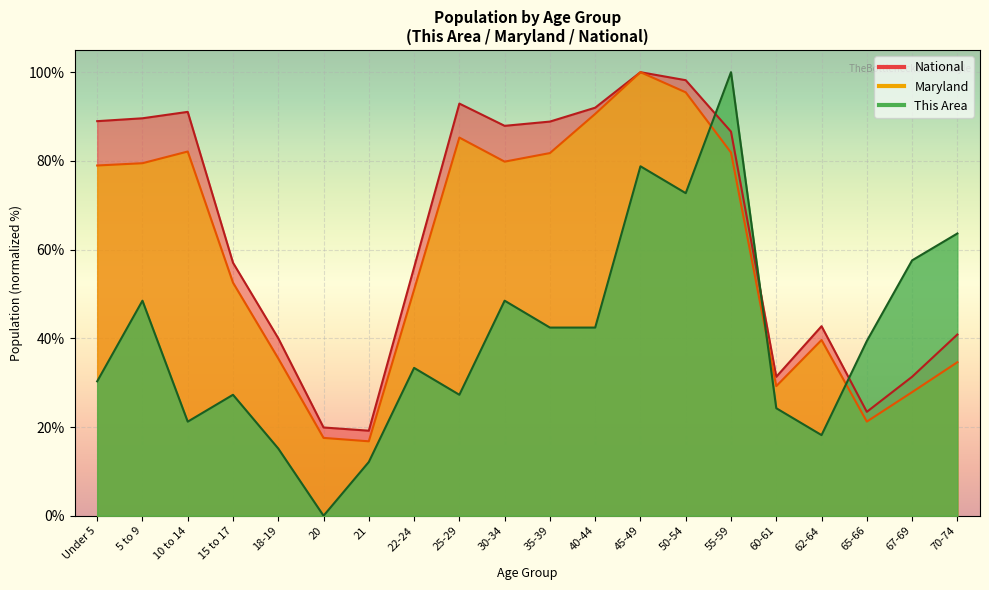

What value does the National series have at 21?

19.2